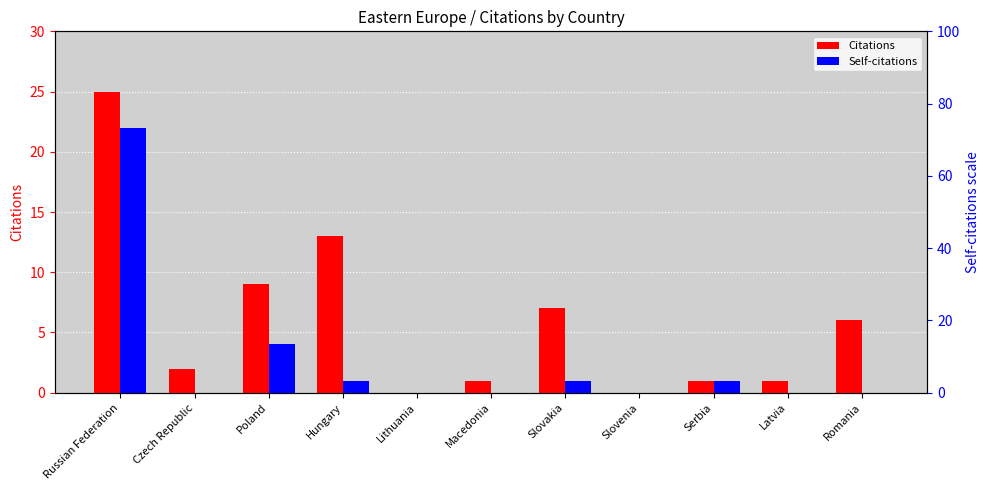

Are the bars grouped side by side (vs. stacked)?

Yes